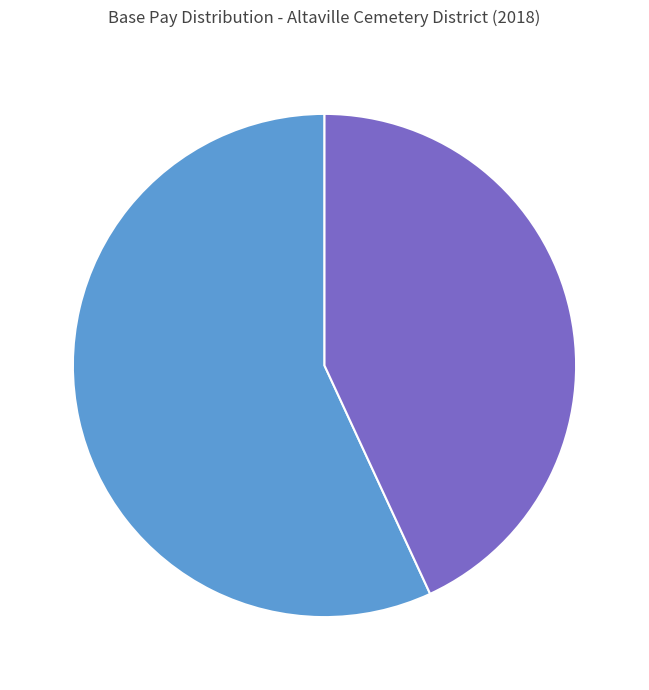

The Linda Rich-Wilmshurst slice represents 58% of the pie. True or false?

False